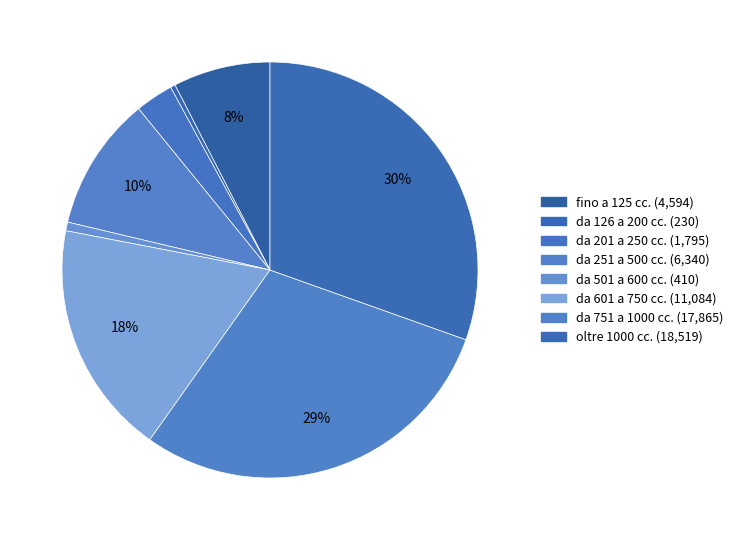

What percentage do da 601 a 750 cc. and da 751 a 1000 cc. together represent?

47.6%